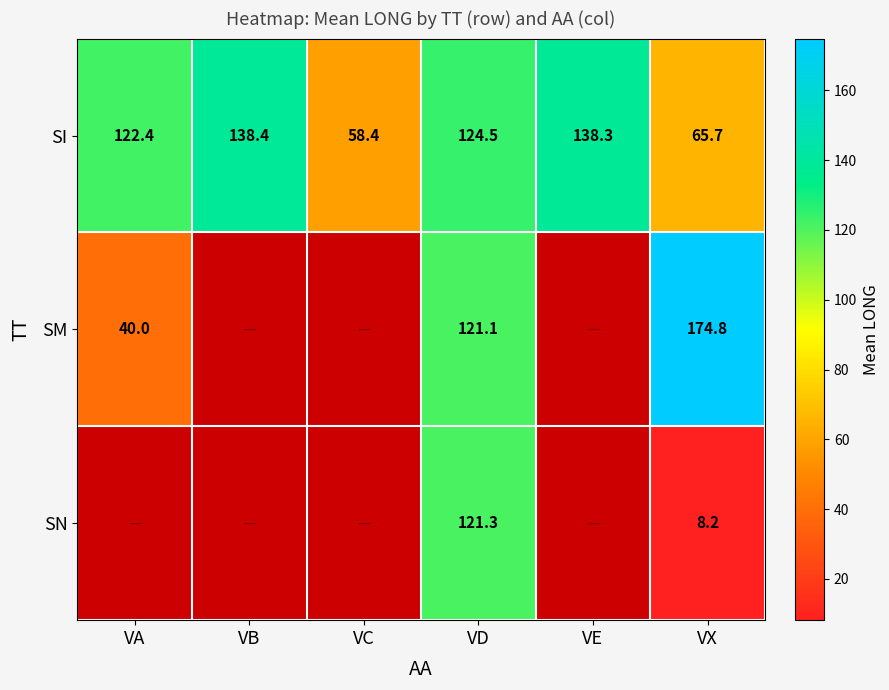

True or false: SM has a value of 121.1 at VD.

True